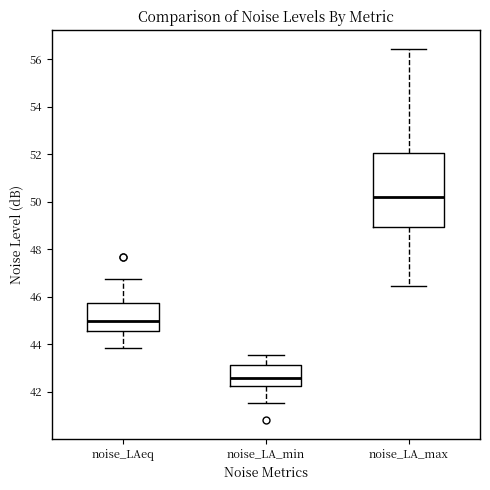

Reading left to right, read every box against the y-axis: the position of its median line, the range the box covers, and the ends of its whiskers. The values are not printed on the chart, so give them approximately, as read against the axis.

noise_LAeq: median 45.0, box 44.6 to 45.8, whiskers 43.8 to 46.8
noise_LA_min: median 42.6, box 42.2 to 43.2, whiskers 41.6 to 43.6
noise_LA_max: median 50.2, box 49.0 to 52.0, whiskers 46.4 to 56.4